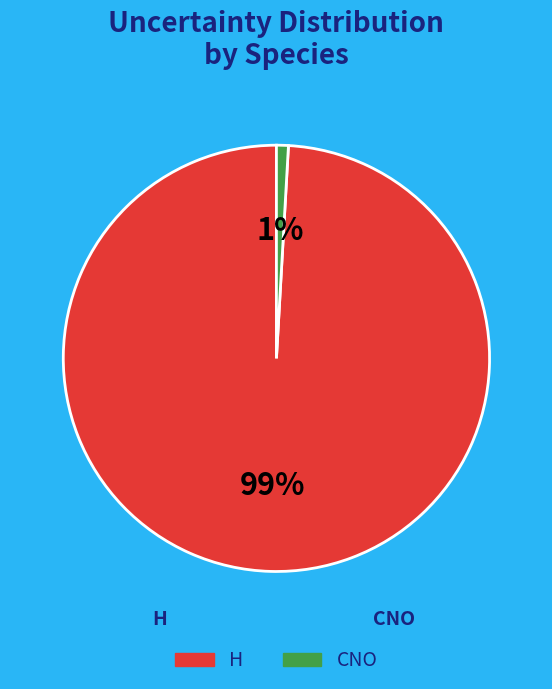

Does any single category account for the majority?

Yes